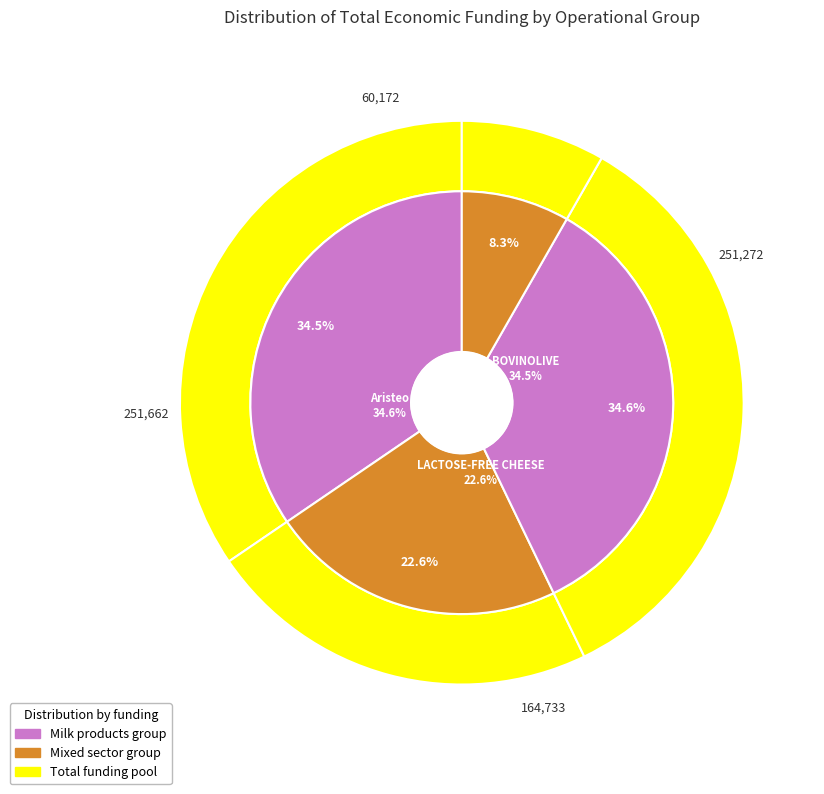

What percentage do LACTOSE-FREE CHEESE and Aristeo together represent?

57.2%